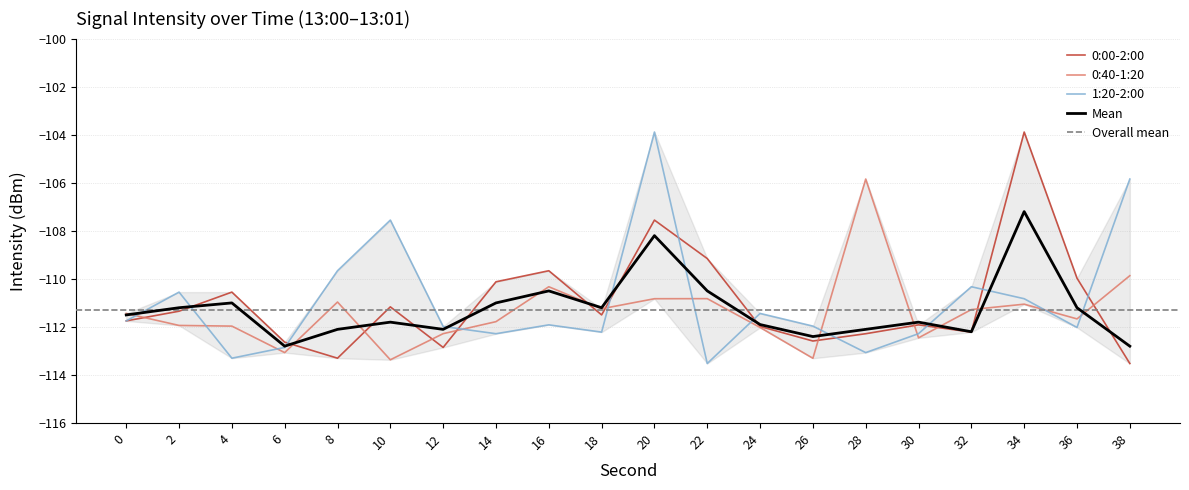

What is the difference between the second highest and minimum values in the 0:40-1:20 series?

3.5